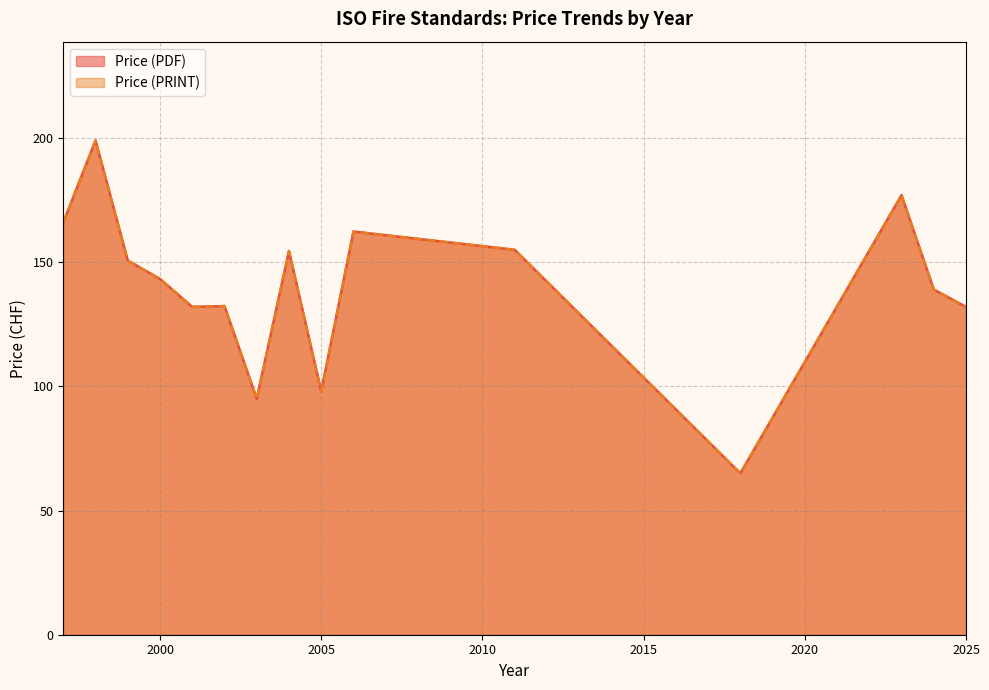

True or false: Price (PRINT) and Price (PDF) intersect in this chart.

False